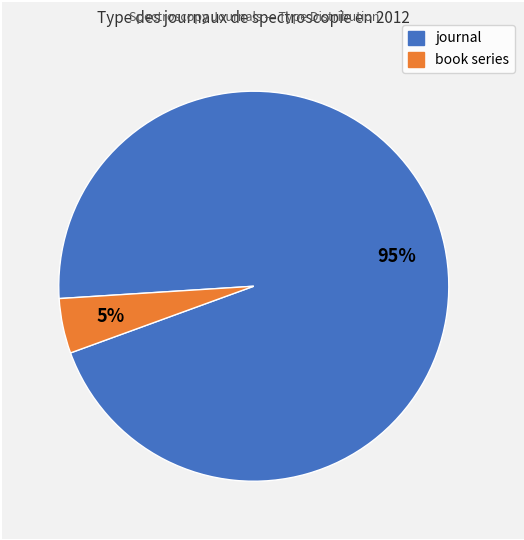

Combined, do book series and journal account for over 50%?

Yes